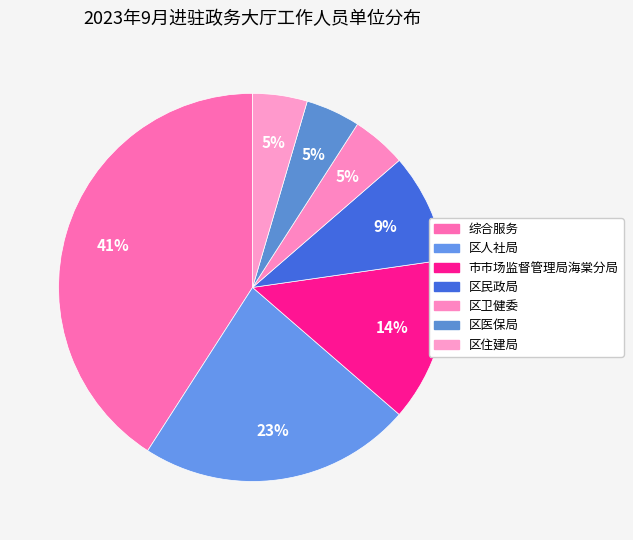

Is it true that 综合服务 is 49% of the pie?

False